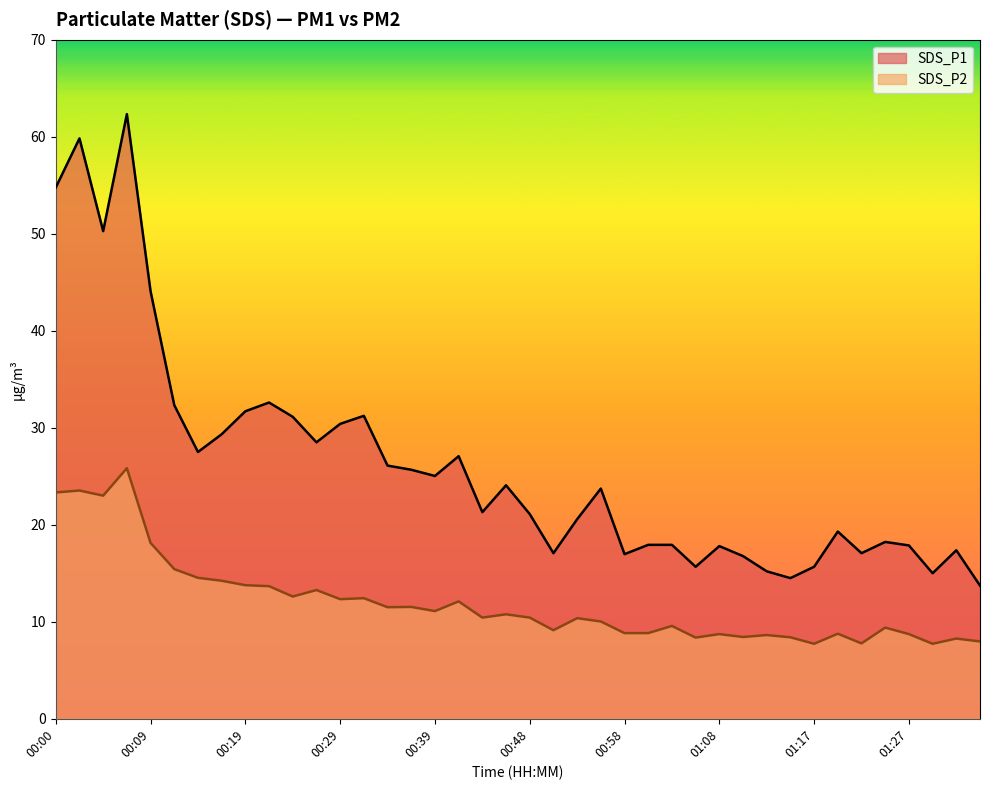

What is the minimum value shown in the chart?

7.7